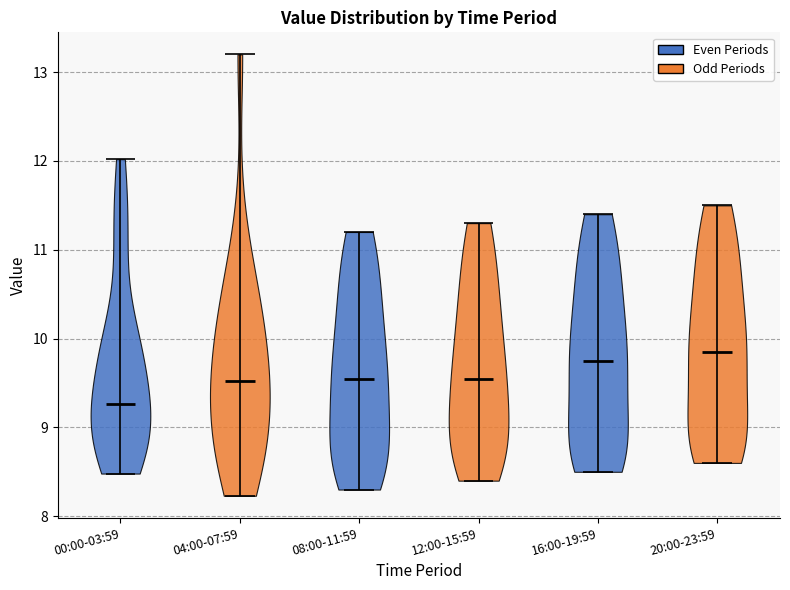

Reading left to right, read every violin against the y-axis: where its median line is, and the lowest and highest points it reaches. The values are not printed on the chart, so give them approximately, as read against the axis.

00:00-03:59: median line 9.3, lowest point 8.5, highest point 12.0
04:00-07:59: median line 9.5, lowest point 8.2, highest point 13.2
08:00-11:59: median line 9.6, lowest point 8.3, highest point 11.2
12:00-15:59: median line 9.6, lowest point 8.4, highest point 11.3
16:00-19:59: median line 9.8, lowest point 8.5, highest point 11.4
20:00-23:59: median line 9.9, lowest point 8.6, highest point 11.5